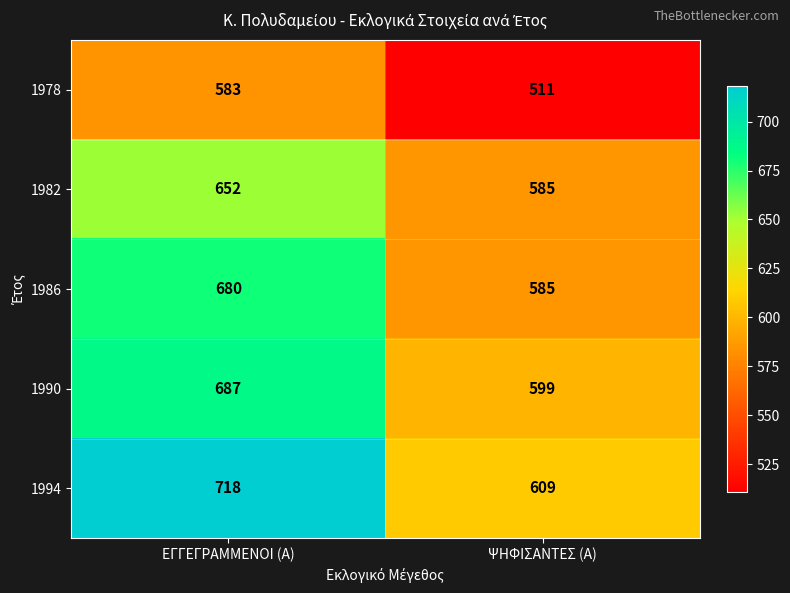

What is the sum of the 1986 values at ΨΗΦΙΣΑΝΤΕΣ (Α) and ΕΓΓΕΓΡΑΜΜΕΝΟΙ (Α)?

1265